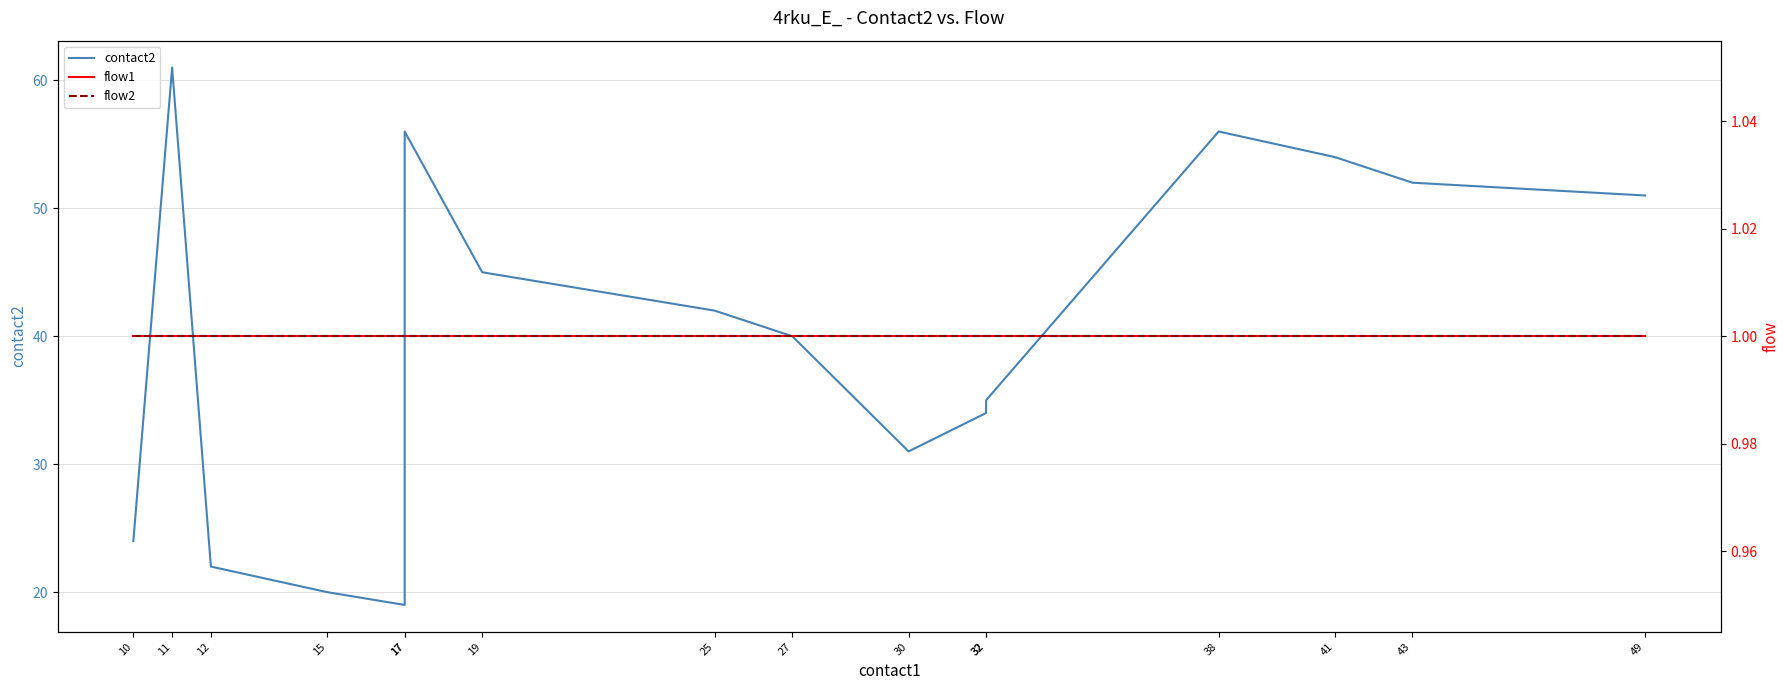

Which series has the widest spread of values?

contact2